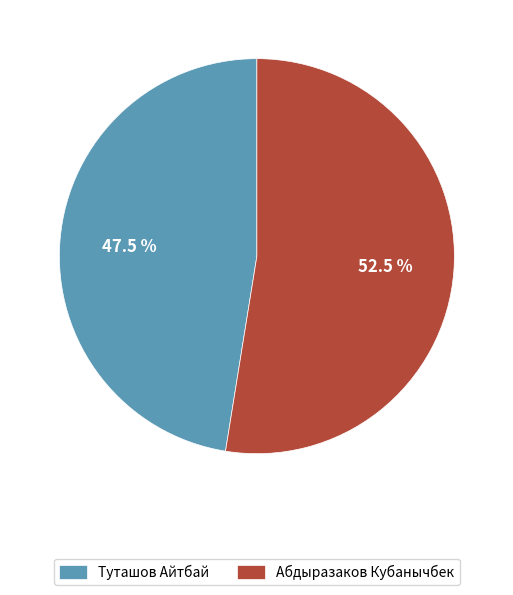

What is the total percentage of Абдыразаков Кубанычбек and Туташов Айтбай?

100.0%